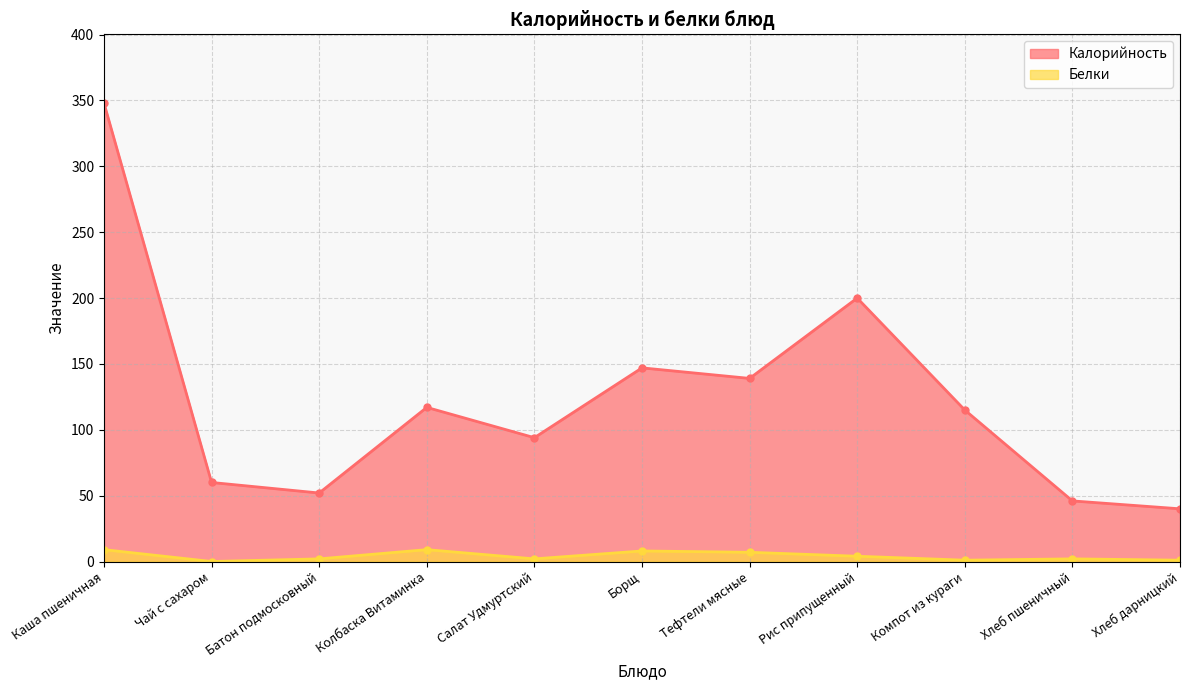

What is the difference between the maximum and minimum values in the Белки series?

9